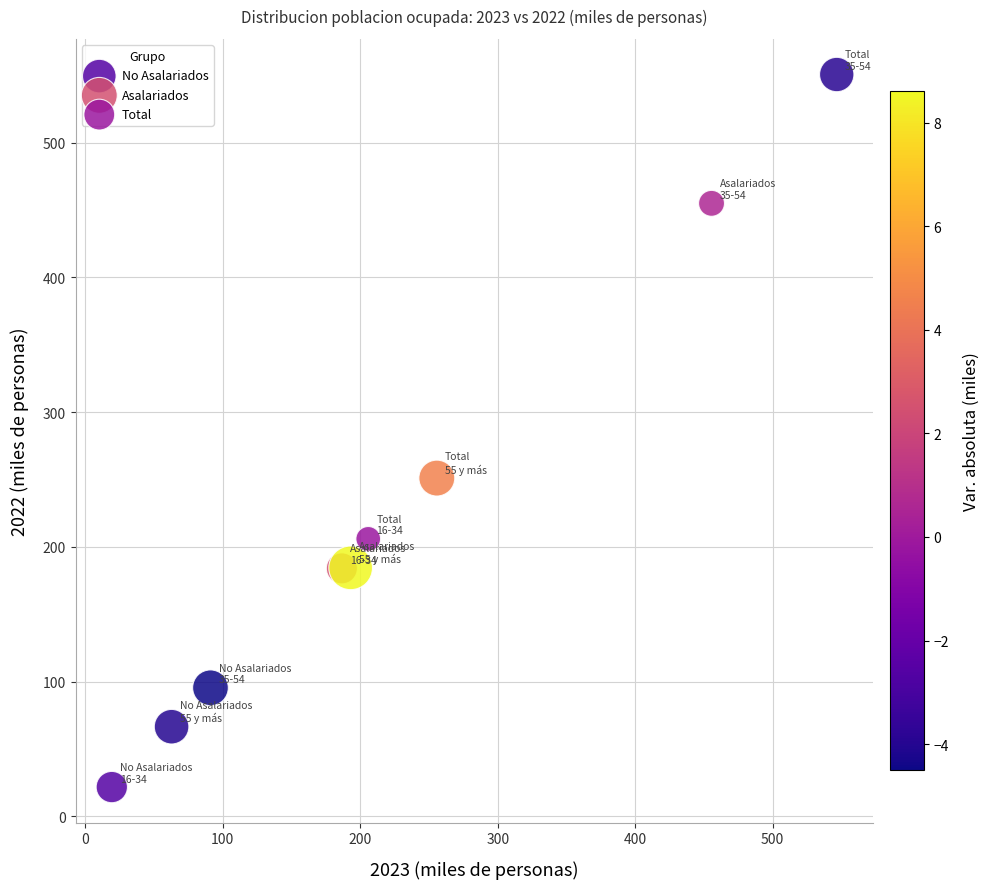

Which series reaches the minimum Y coordinate?

No Asalariados